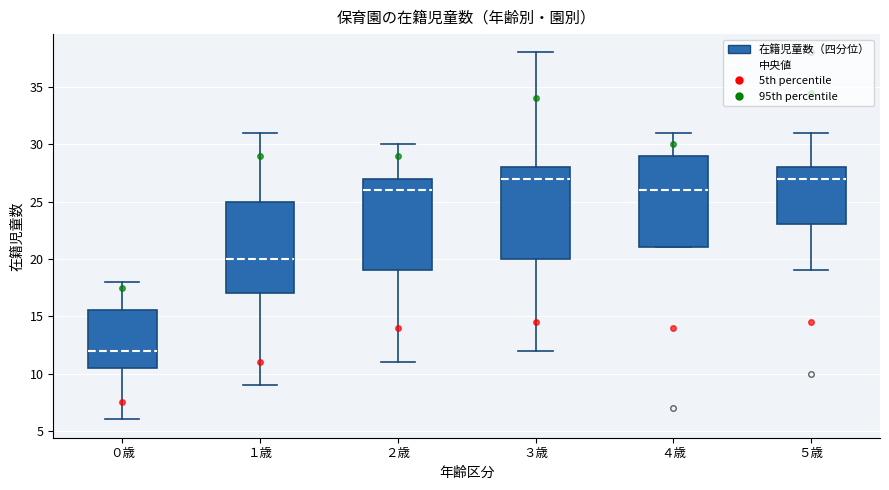

Reading left to right, transcribe this box plot: for each box, give where its median line is, the range the box spans, and where its two whiskers end, as read against the y-axis. The values are not printed on the chart, so give them approximately, as read against the axis.

０歳: median 12.0, box 10.5 to 15.5, whiskers 6.0 to 18.0
１歳: median 20.0, box 17.0 to 25.0, whiskers 9.0 to 31.0
２歳: median 26.0, box 19.0 to 27.0, whiskers 11.0 to 30.0
３歳: median 27.0, box 20.0 to 28.0, whiskers 12.0 to 38.0
４歳: median 26.0, box 21.0 to 29.0, whiskers 21.0 to 31.0
５歳: median 27.0, box 23.0 to 28.0, whiskers 19.0 to 31.0